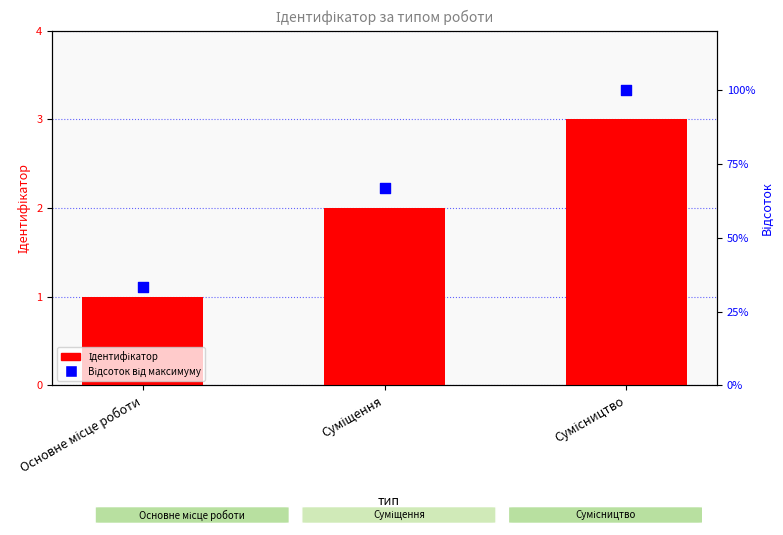

Which series reaches the minimum Y coordinate?

Ідентифікатор